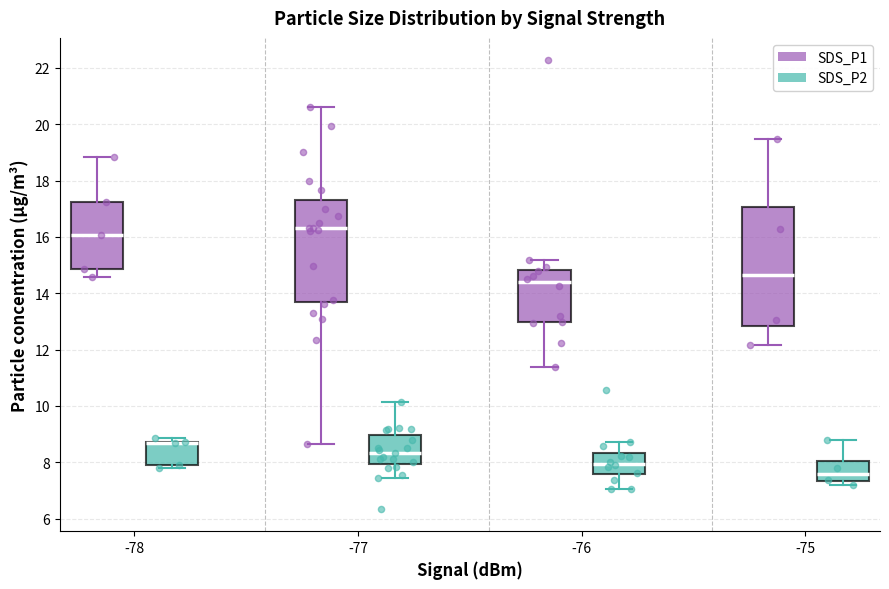

Where is the upper edge of the box for -78 (SDS_P2) on the y-axis? The values are not printed on the chart, so give them approximately, as read against the axis.

8.8